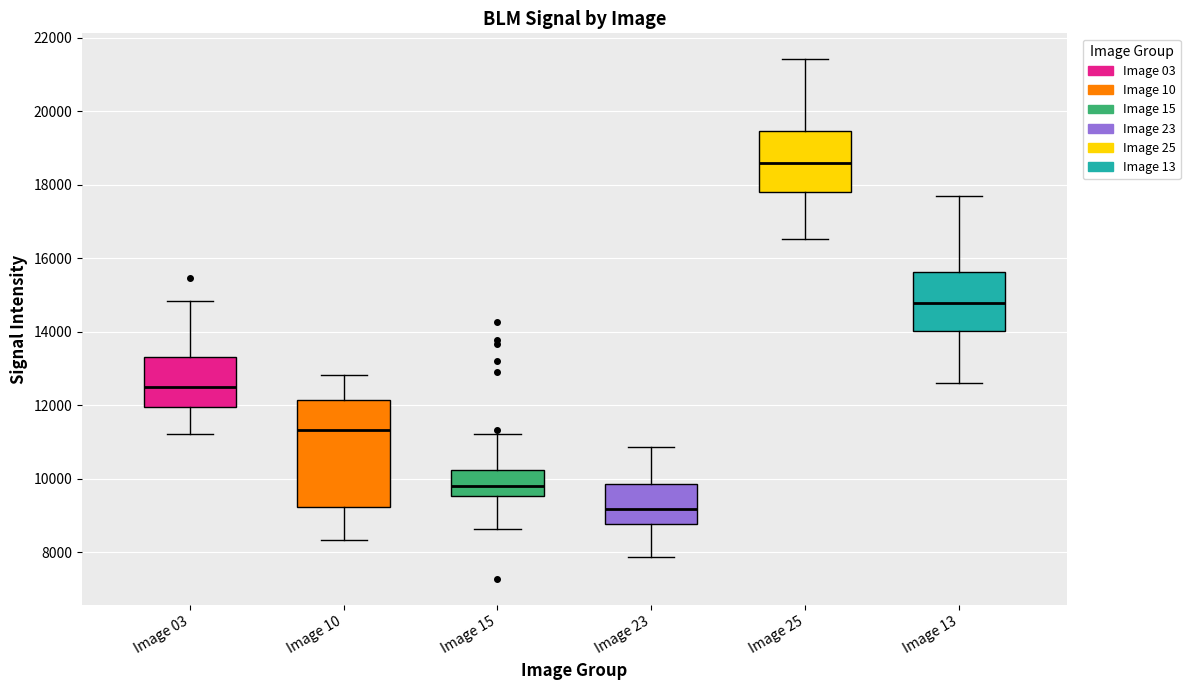

Reading left to right, transcribe this box plot: for each box, give where its median line is, the range the box spans, and where its two whiskers end, as read against the y-axis. The values are not printed on the chart, so give them approximately, as read against the axis.

Image 03: median 12600, box 12000 to 13400, whiskers 11200 to 14800
Image 10: median 11400, box 9200 to 12200, whiskers 8400 to 12800
Image 15: median 9800, box 9600 to 10200, whiskers 8600 to 11200
Image 23: median 9200, box 8800 to 9800, whiskers 7800 to 10800
Image 25: median 18600, box 17800 to 19400, whiskers 16600 to 21400
Image 13: median 14800, box 14000 to 15600, whiskers 12600 to 17800